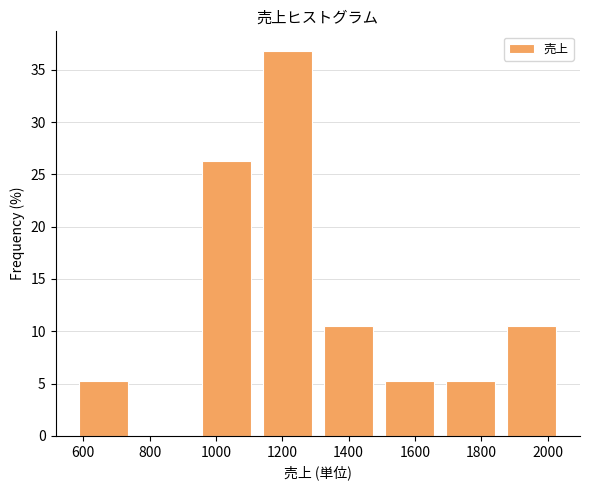

Reading left to right, transcribe this chart: for each bar, give the range it covers on the x-axis and its height. Neither the bar edges nor the heights are printed on the chart, so give them approximately, as read against the axes.

580 to 760: 5.5
760 to 940: 0
940 to 1120: 26.5
1120 to 1300: 37.0
1300 to 1500: 10.5
1500 to 1680: 5.5
1680 to 1860: 5.5
1860 to 2040: 10.5